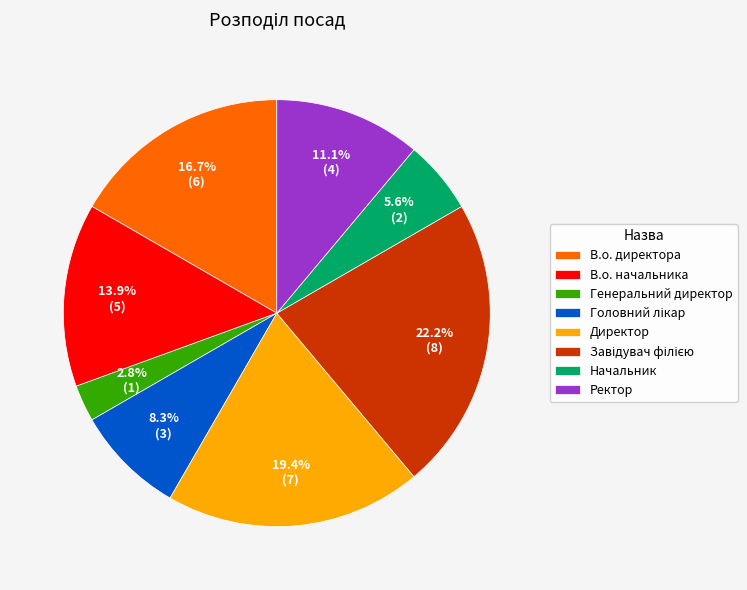

What percentage is NOT represented by Начальник?

94.4%